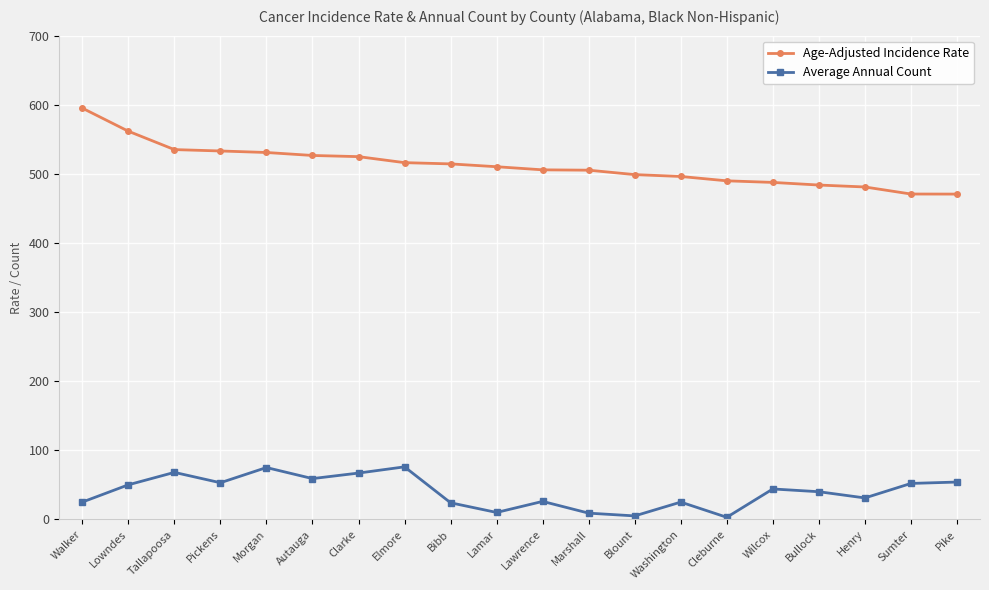

At which category does the chart reach its peak across all series?

Walker